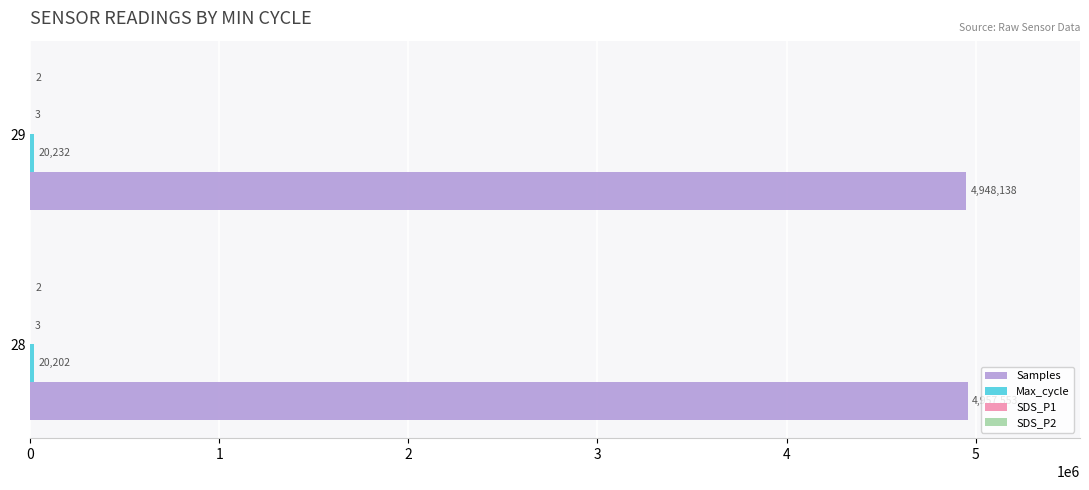

Which series has the largest total across all categories?

Samples